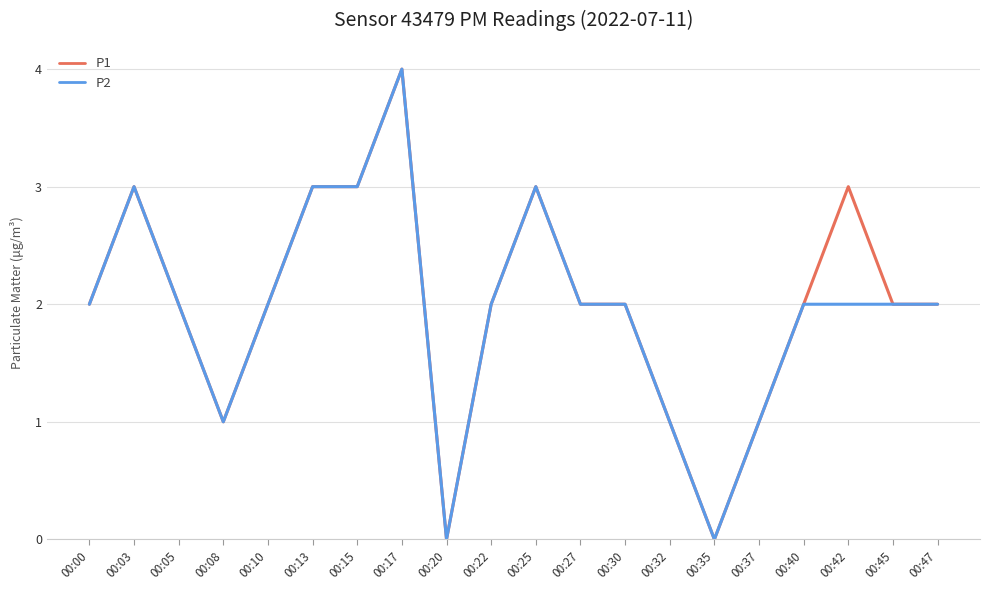

At which category does the chart reach its peak across all series?

00:17